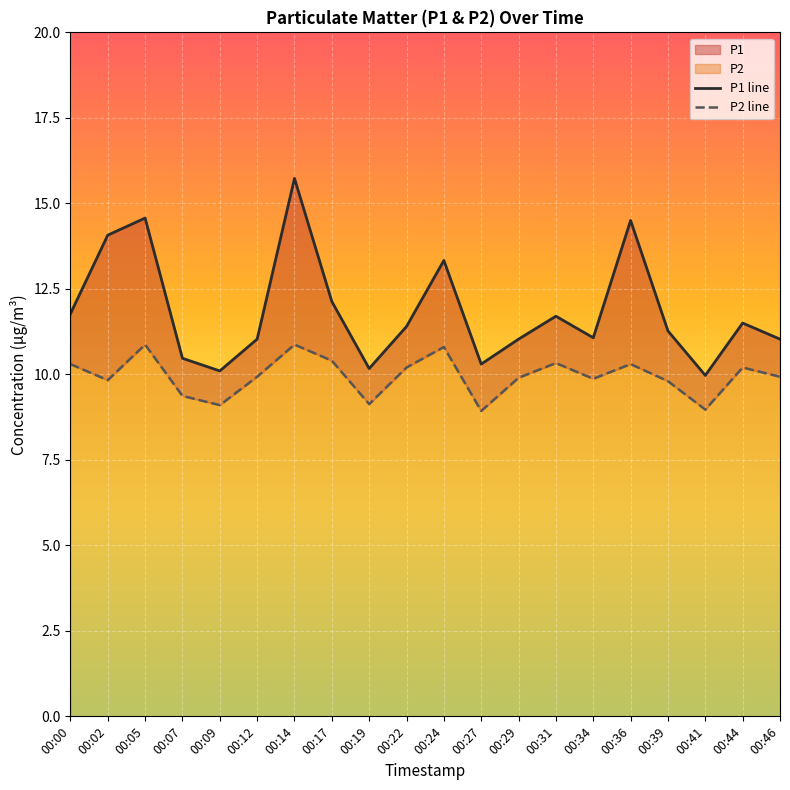

Which series has the widest spread of values?

P1